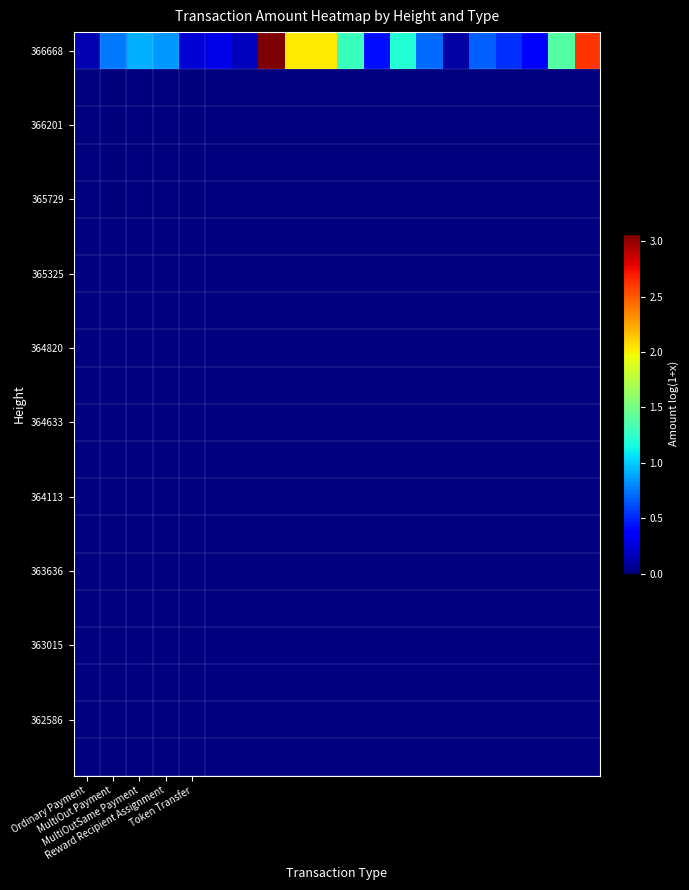

What is the maximum value shown in the chart?

3.1